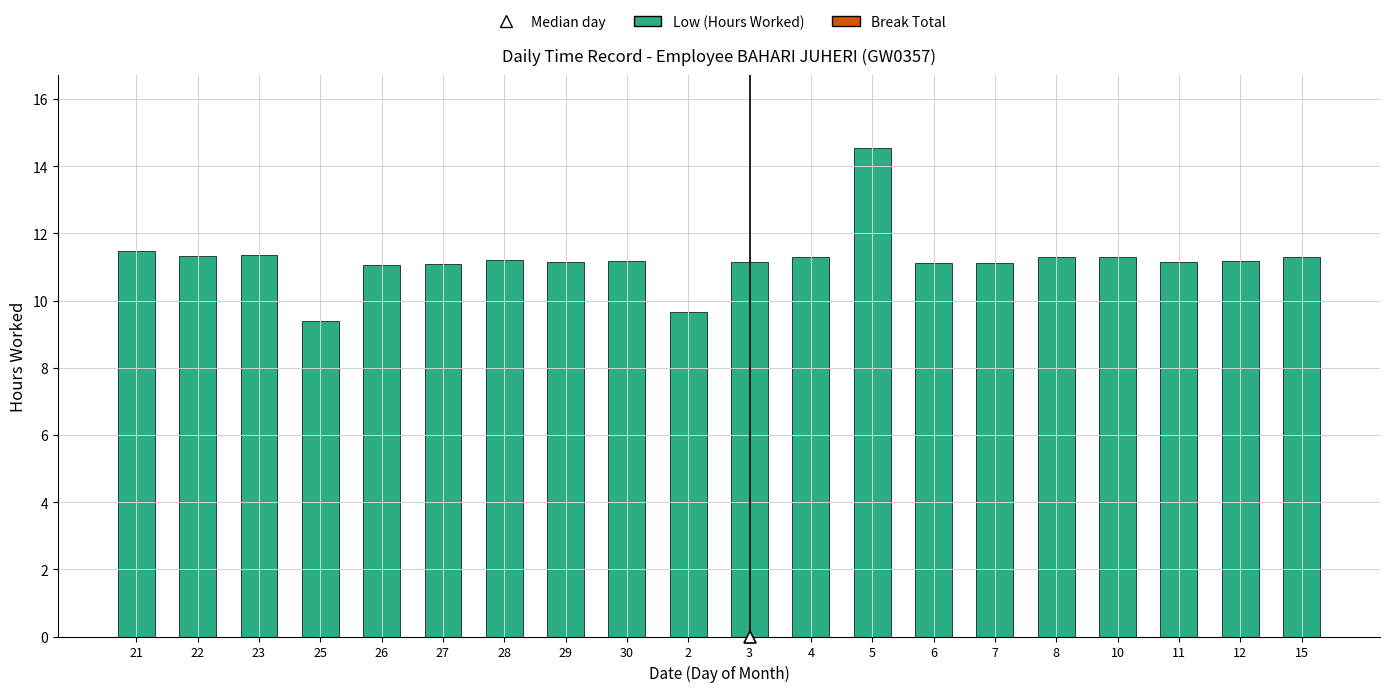

What is the difference between the second highest and minimum values?

2.1